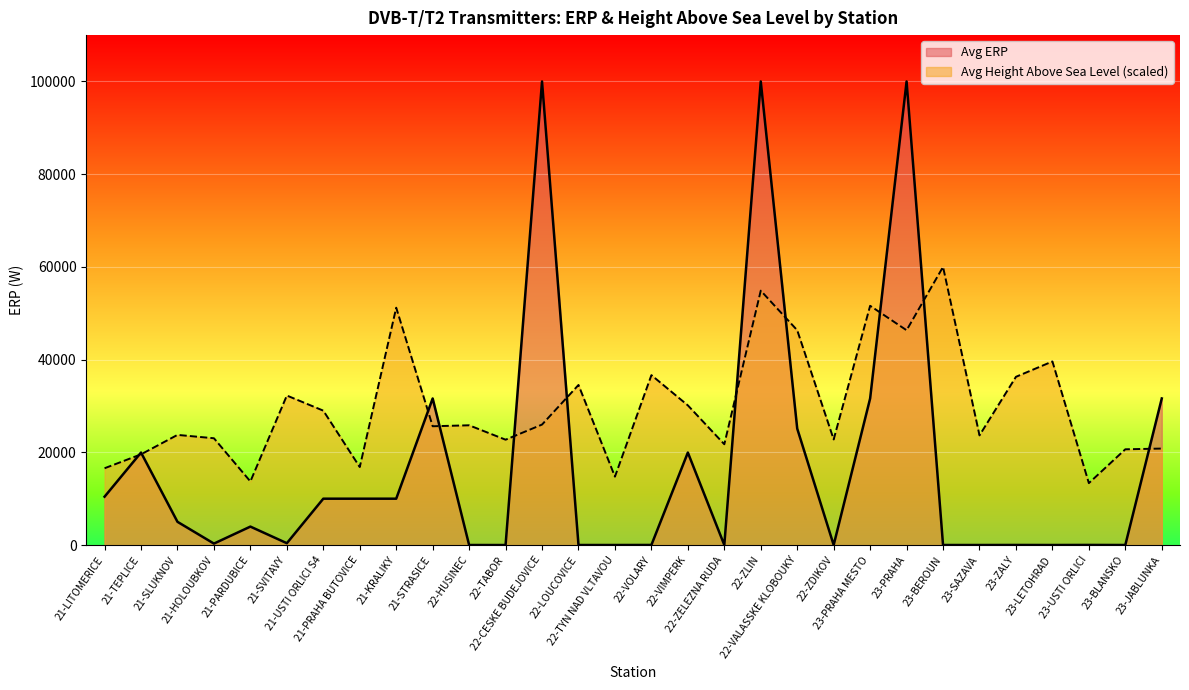

Which series has the largest range (max minus min)?

Avg ERP